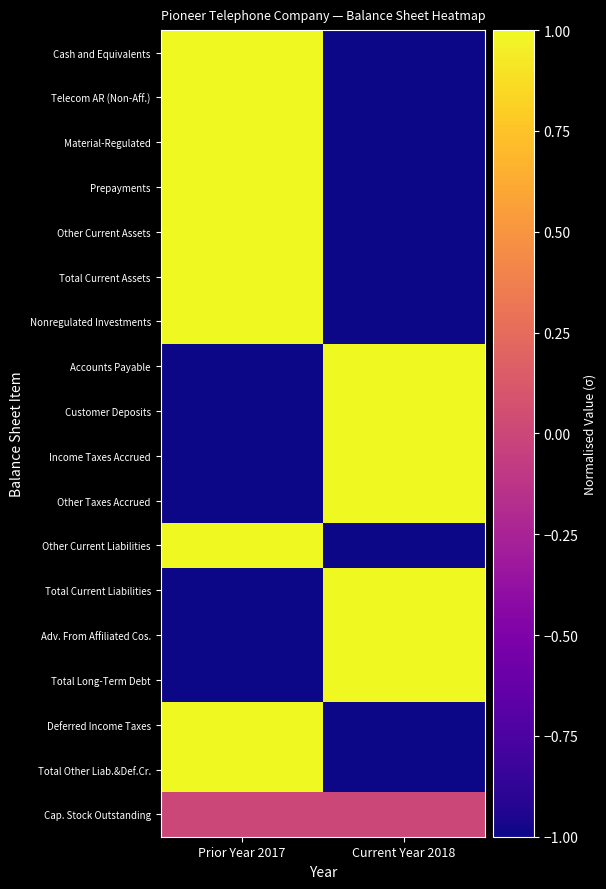

Rank the series at Current Year 2018 from lowest to highest value.

Total Current Assets, Cash and Equivalents, Other Current Assets, Deferred Income Taxes, Total Other Liab.&Def.Cr., Material-Regulated, Other Current Liabilities, Nonregulated Investments, Telecom AR (Non-Aff.), Prepayments, Cap. Stock Outstanding, Customer Deposits, Other Taxes Accrued, Adv. From Affiliated Cos., Total Long-Term Debt, Income Taxes Accrued, Accounts Payable, Total Current Liabilities